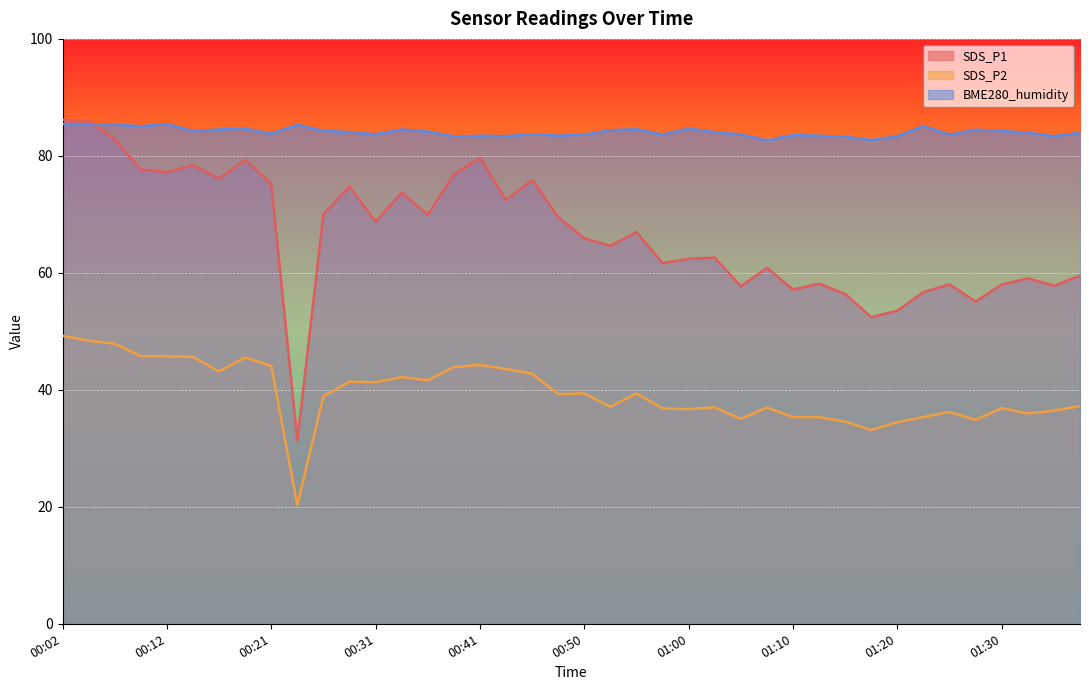

Does the chart display data point markers on the line(s)?

No